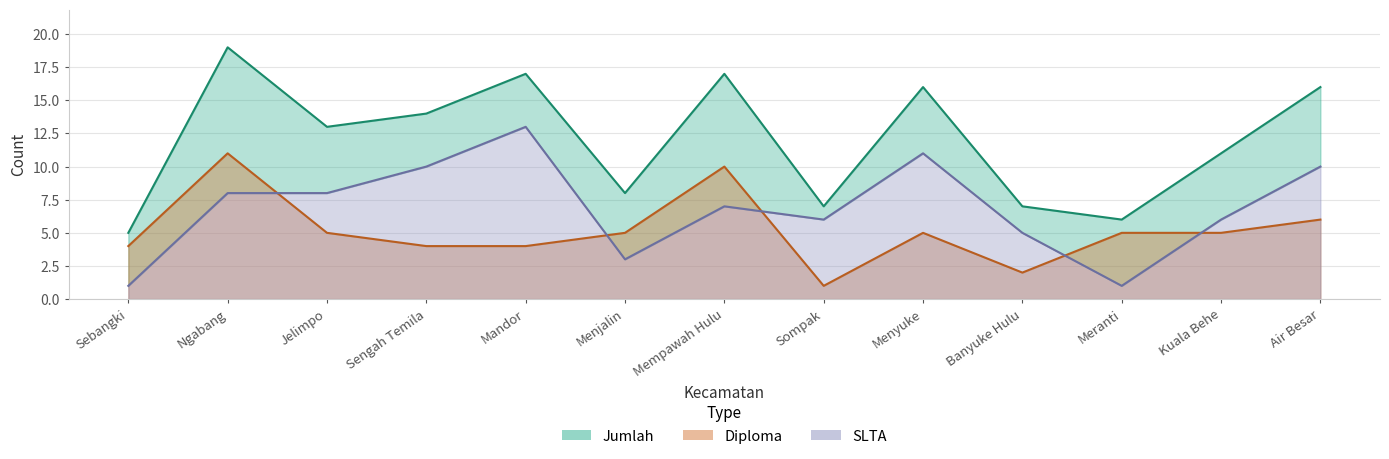

At which label is Diploma closest to 6?

Air Besar